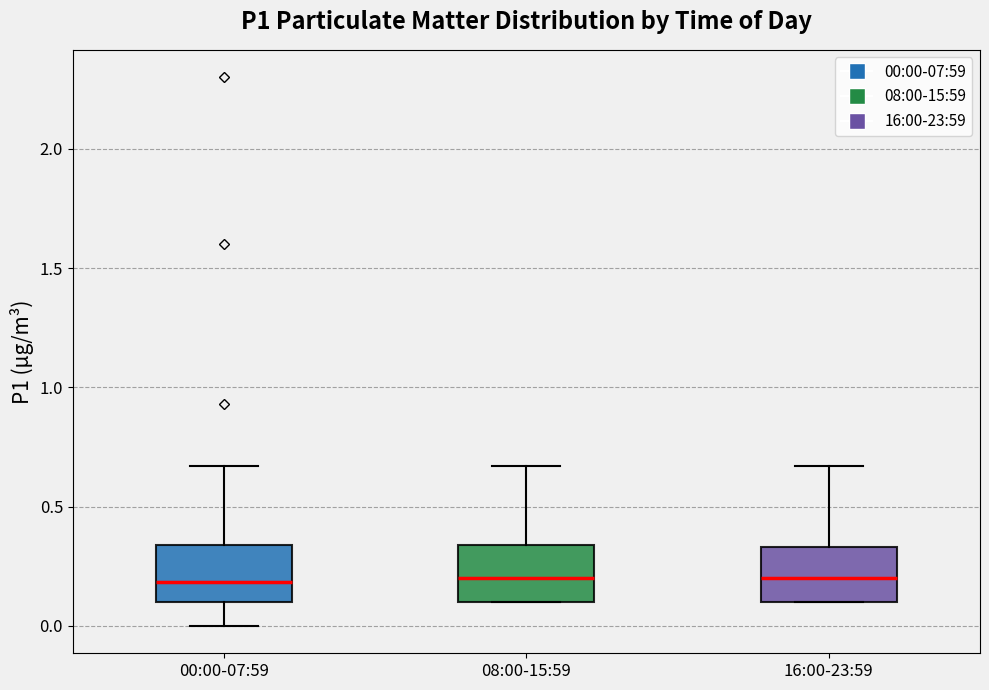

Reading left to right, read every box against the y-axis: the position of its median line, the range the box covers, and the ends of its whiskers. The values are not printed on the chart, so give them approximately, as read against the axis.

00:00-07:59: median 0.20, box 0.10 to 0.35, whiskers 0.00 to 0.65
08:00-15:59: median 0.20, box 0.10 to 0.35, whiskers 0.10 to 0.65
16:00-23:59: median 0.20, box 0.10 to 0.35, whiskers 0.10 to 0.65